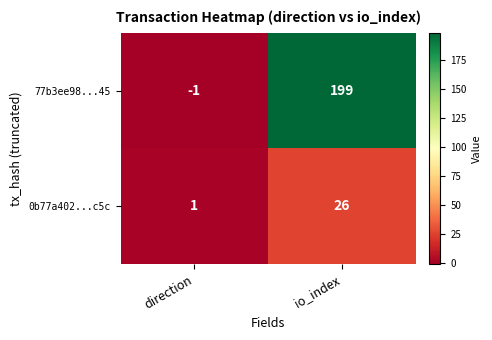

Between direction and io_index, which series saw the biggest shift?

77b3ee98...45